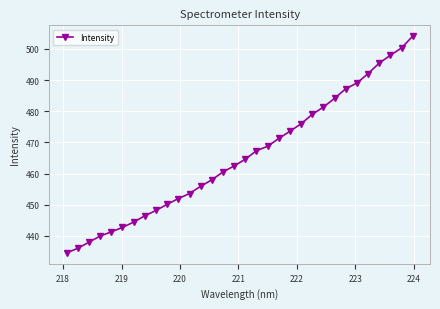

What is the difference between the second highest and second lowest values?

64.3